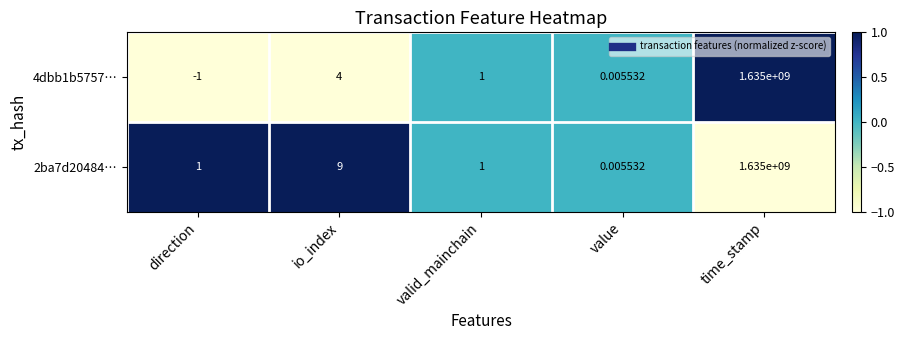

At which category is the sum across all series the highest?

time_stamp